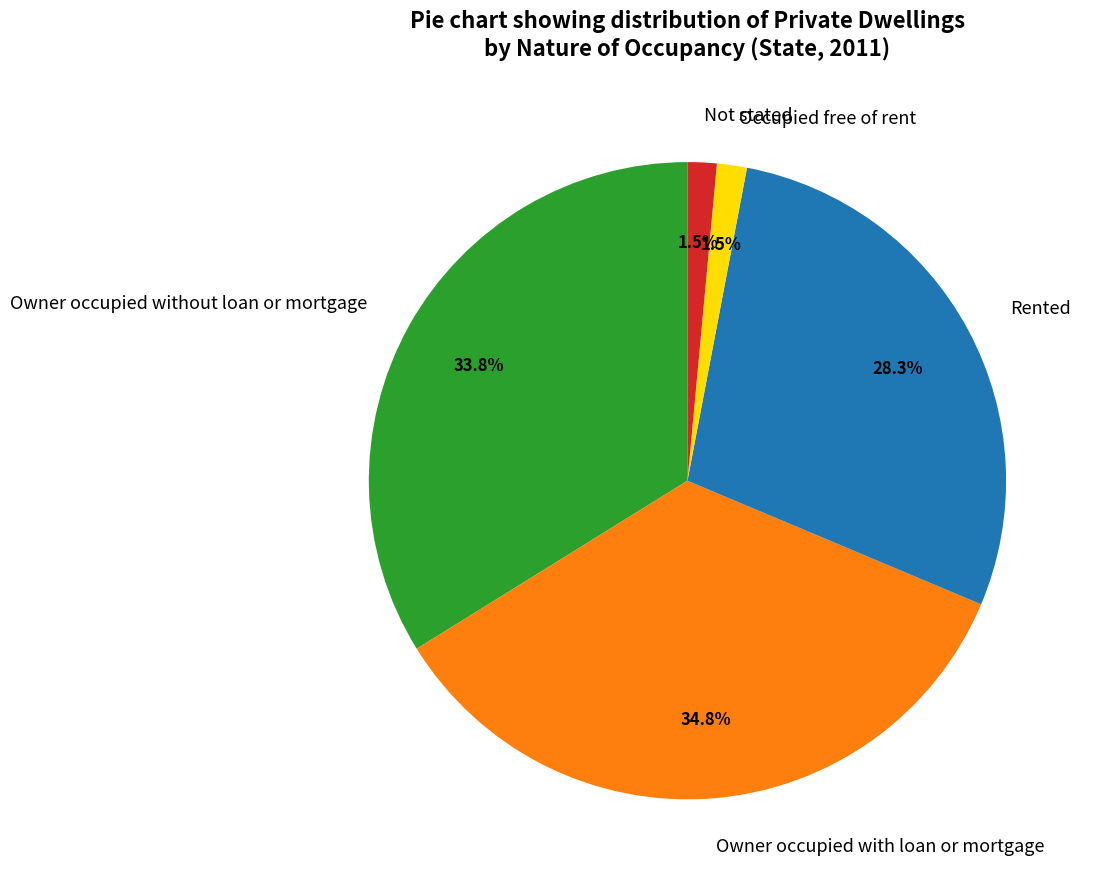

What percentage is NOT represented by Not stated?

98.5%